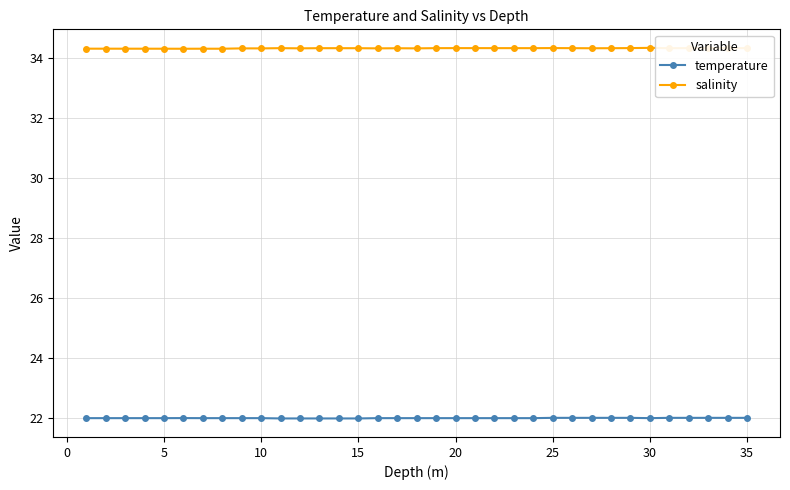

True or false: salinity has more than 0 points higher than both neighbors.

True